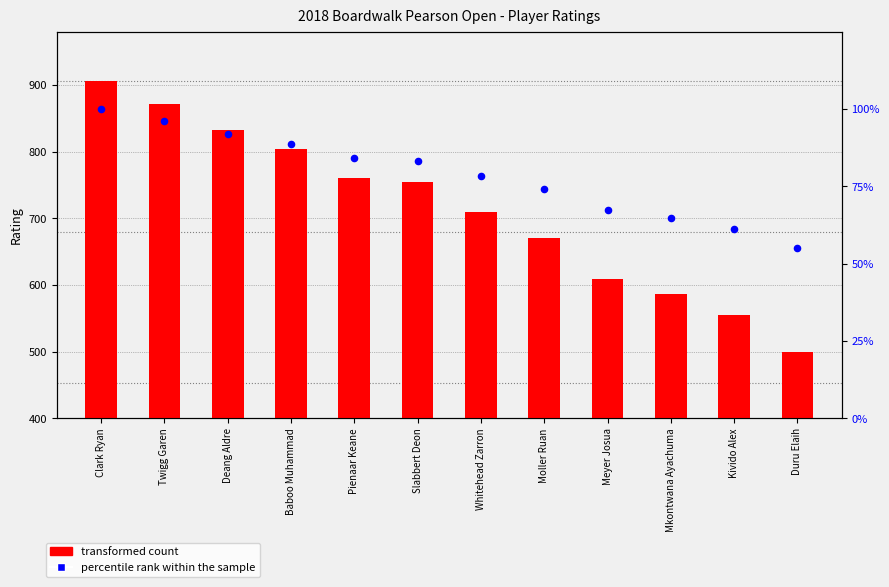

Which series contains the lowest Y value?

percentile rank within the sample